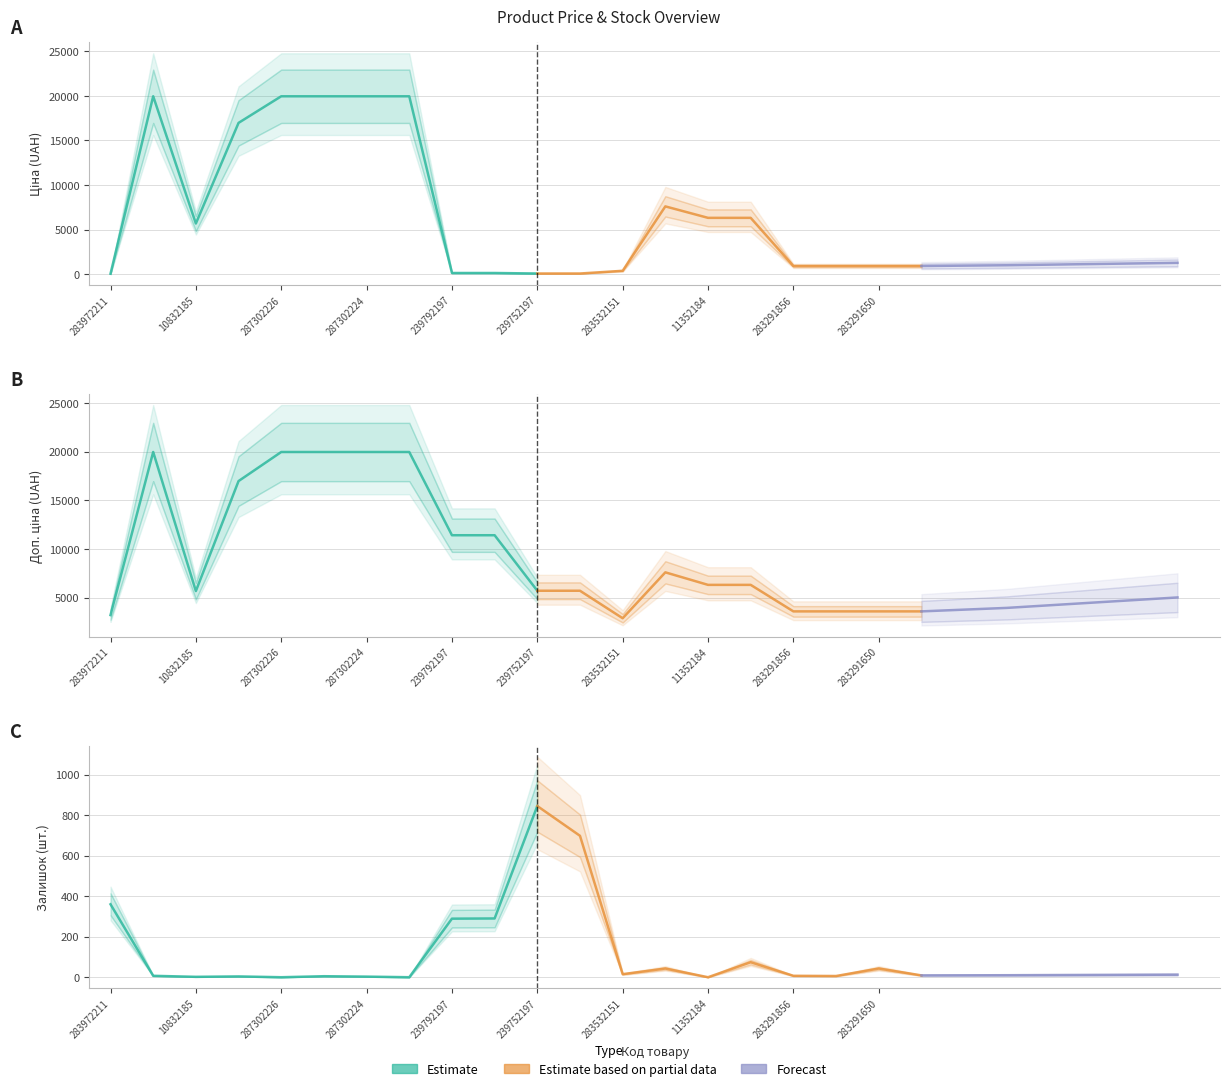

What is the difference between the second highest and minimum values in the Доп. ціна series?

17085.4